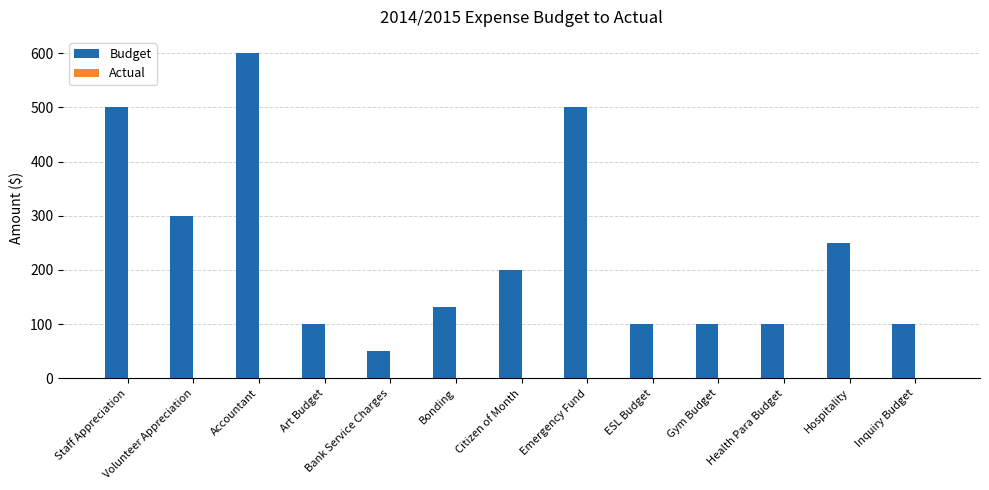

Approximately how many times larger is the value at Health Para Budget compared to Bonding?

0.8